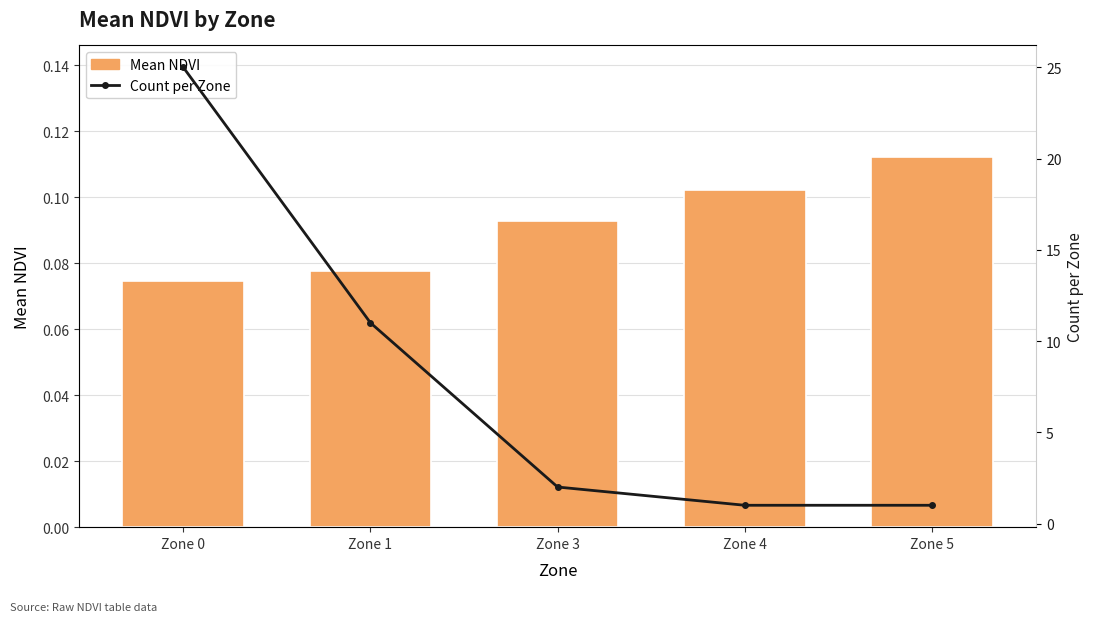

What is the smallest value displayed?

0.1